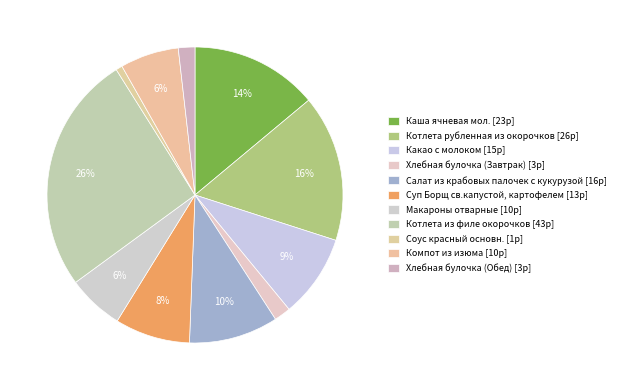

Which category has the biggest portion of the pie?

Котлета из филе окорочков